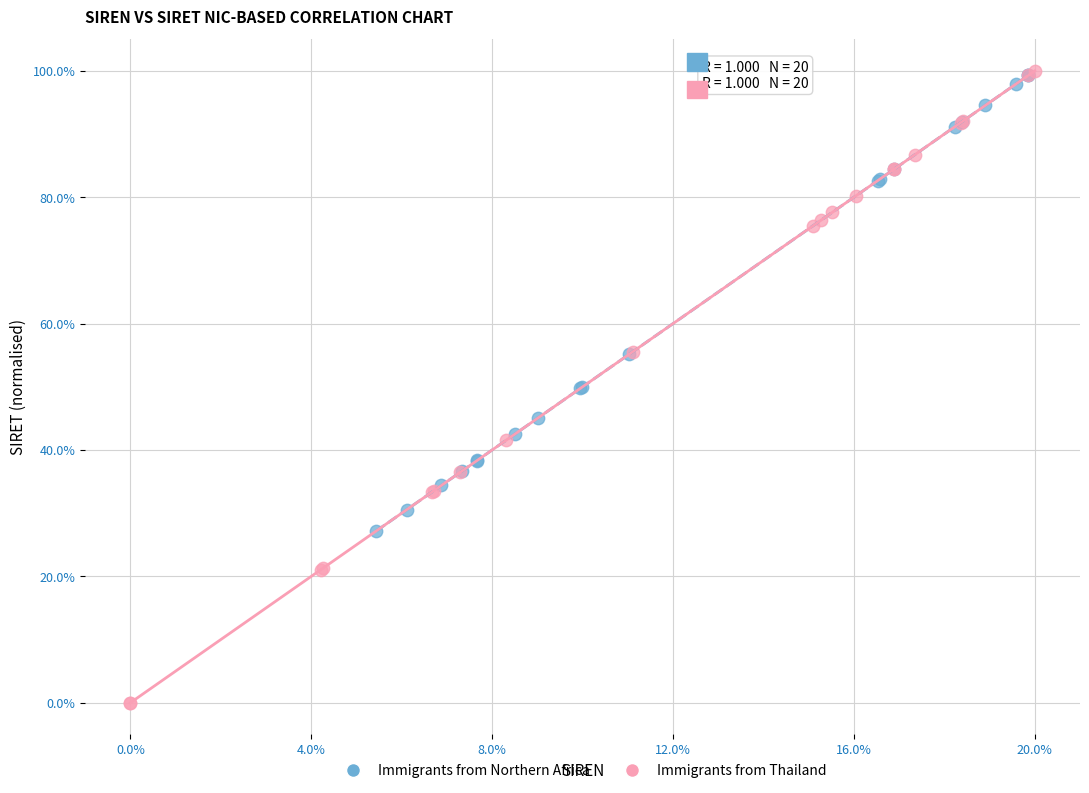

Which series reaches the minimum Y coordinate?

Immigrants from Thailand